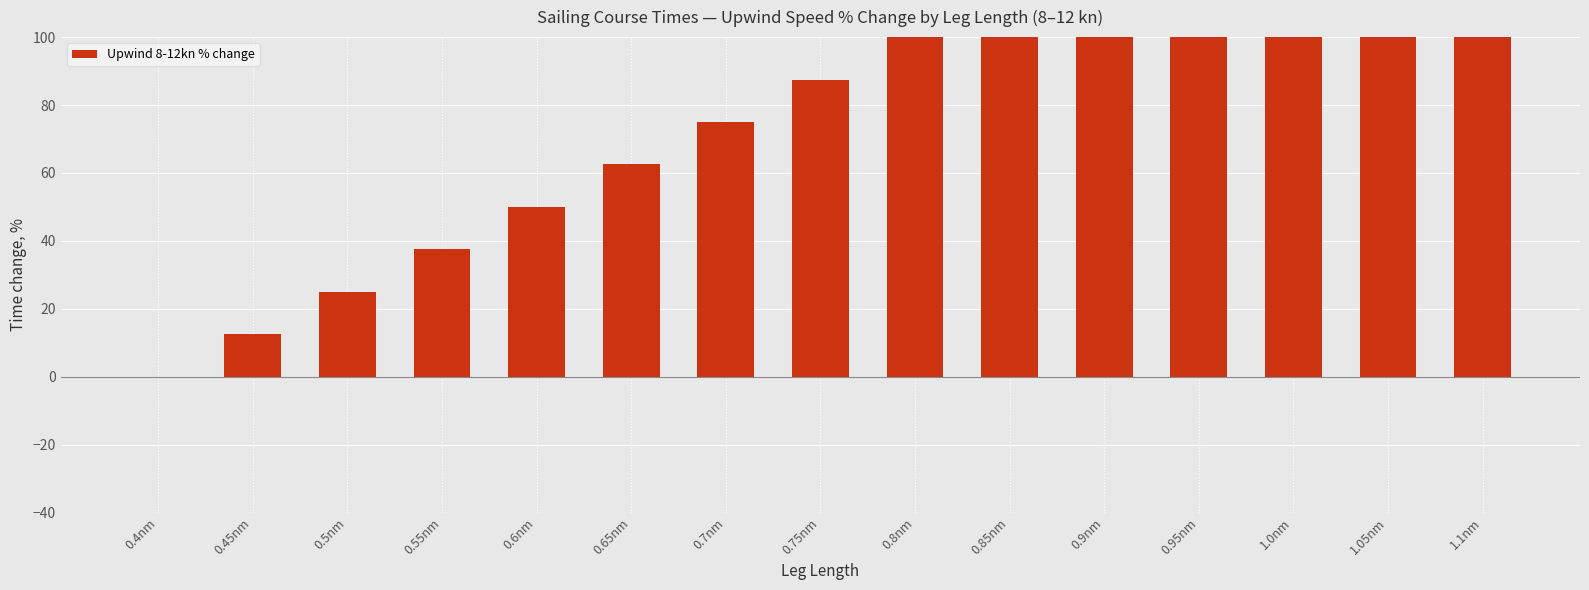

At which label is the value closest to 87?

0.75nm